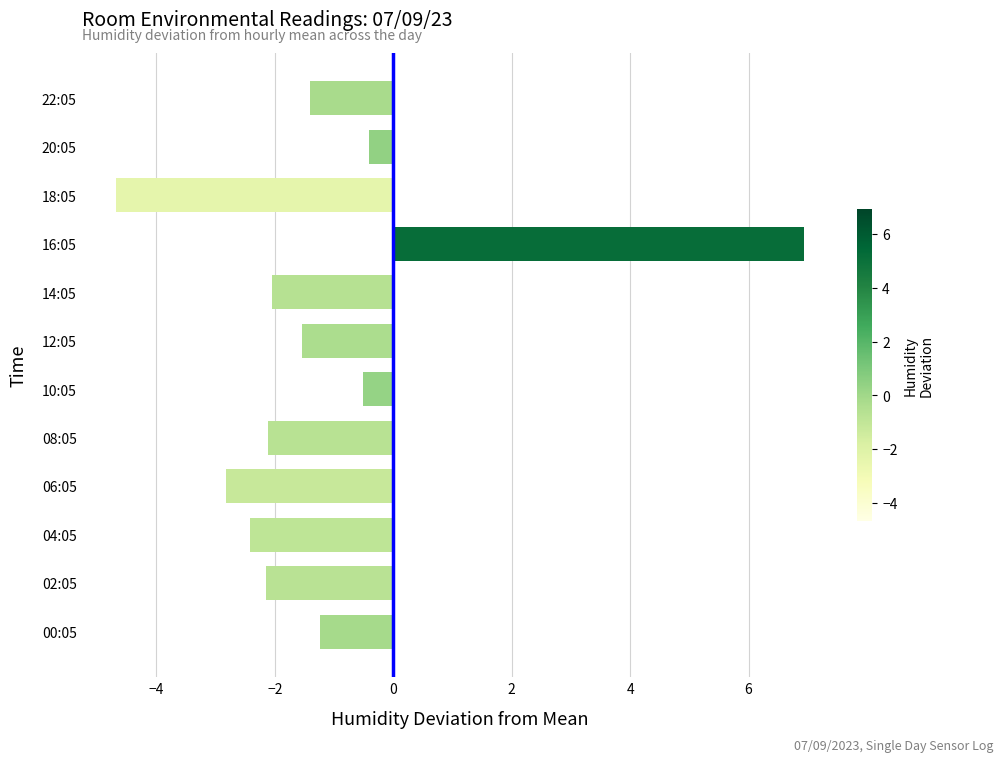

What is the smallest value displayed?

-4.7